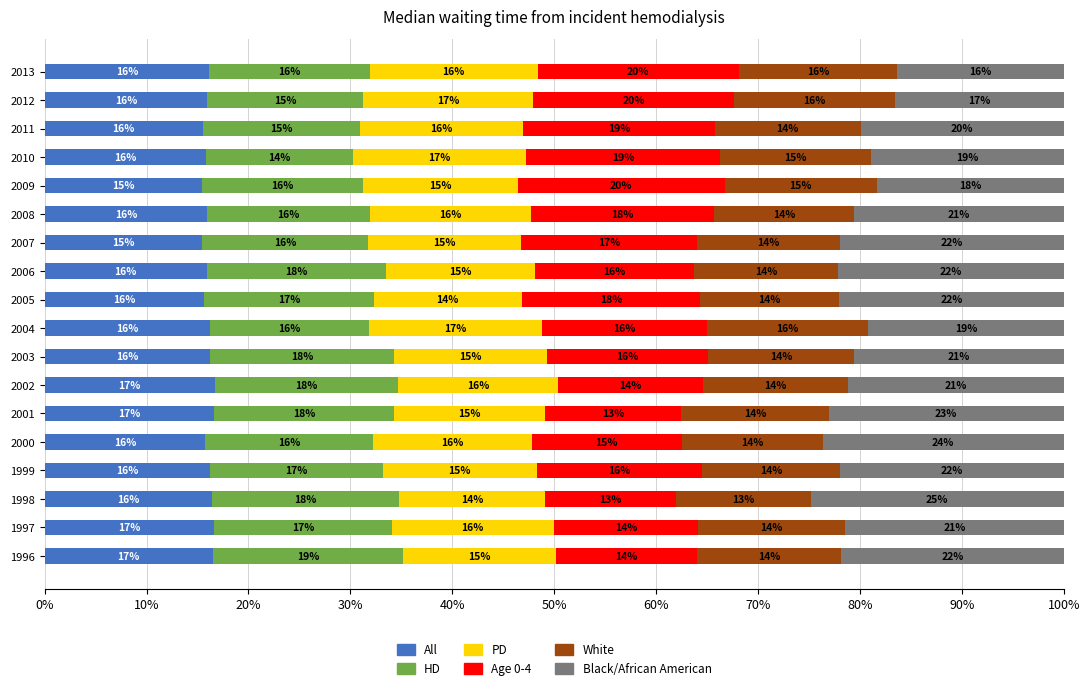

How many data points in All are less than 16?

9